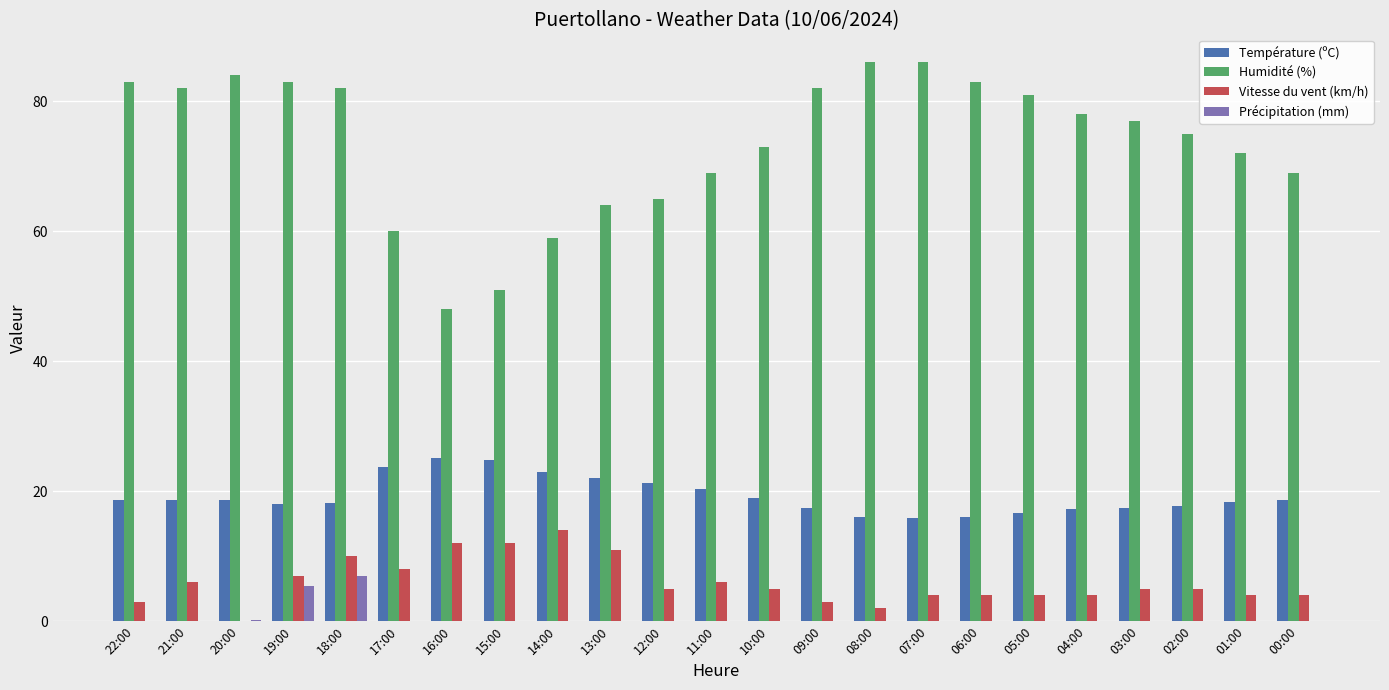

Count the number of data series in this chart.

4